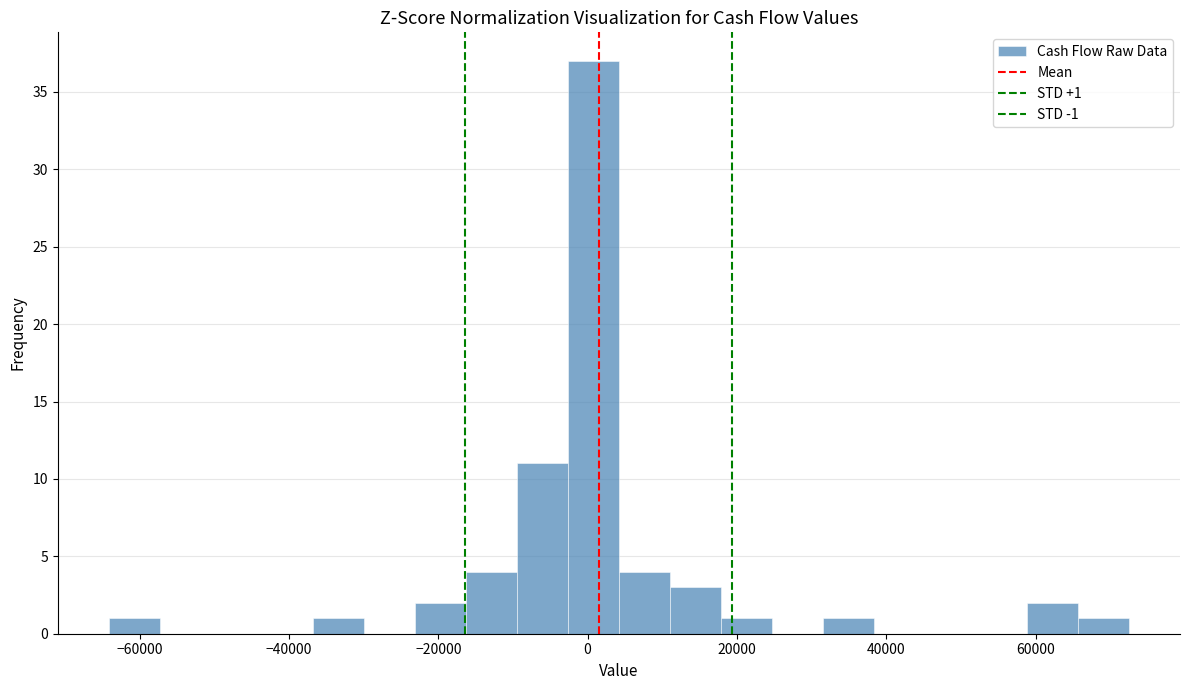

Read against the x-axis, roughly where is the centre of the tallest bar?

0